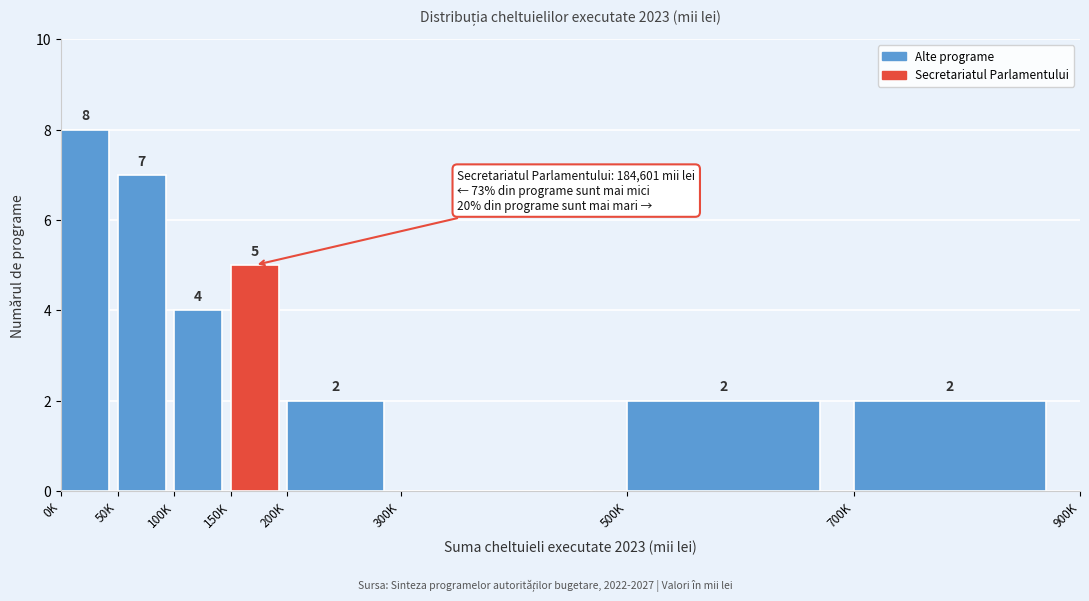

Reading left to right, extract all data points from this chart.

0K=8	50K=7	100K=4	150K=5	200K=2	300K=0	500K=2	700K=2